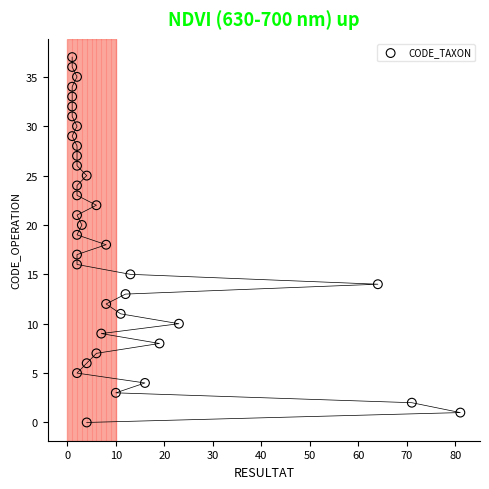

What is the range of X values (max minus min)?

80